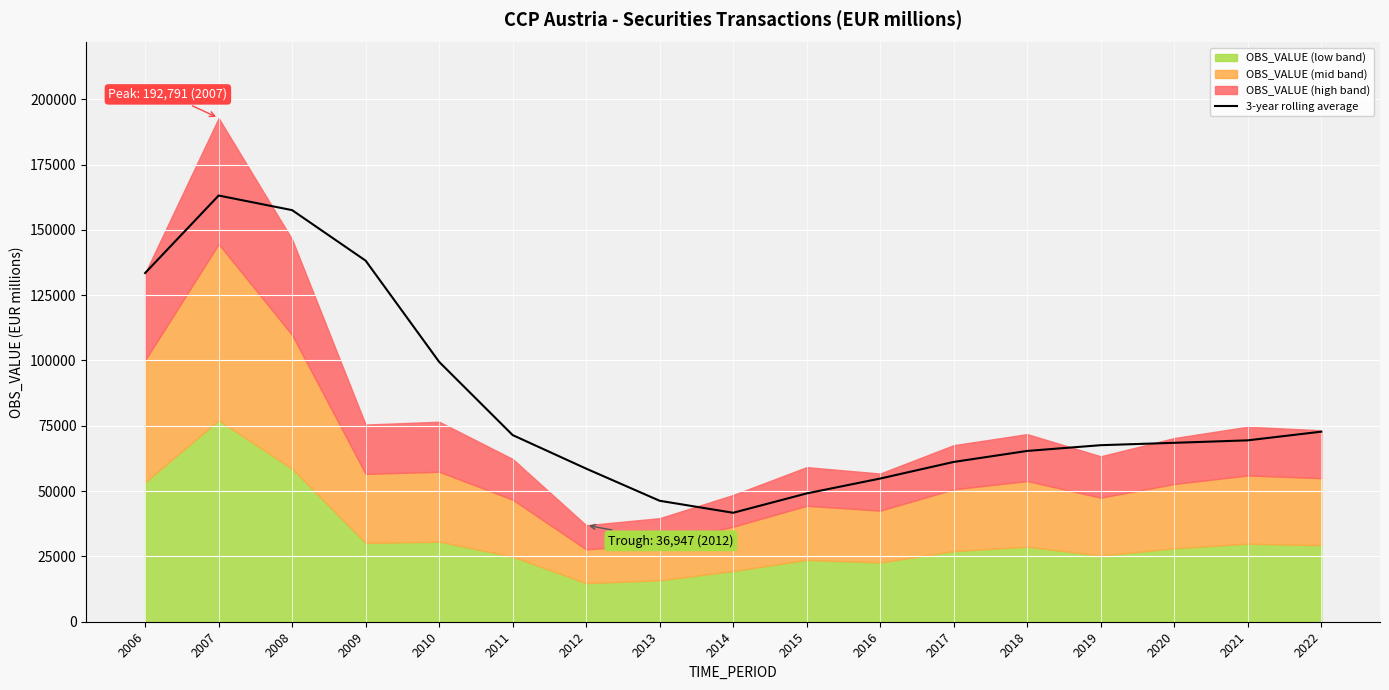

Count the number of values greater than 68481.

8